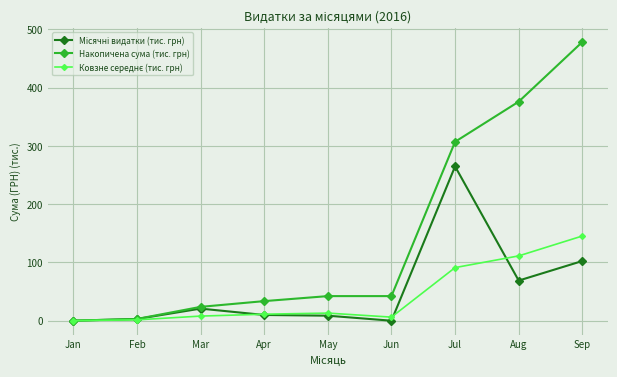

The Накопичена сума (тис. грн) series shows 66.5 at Jun. True or false?

False